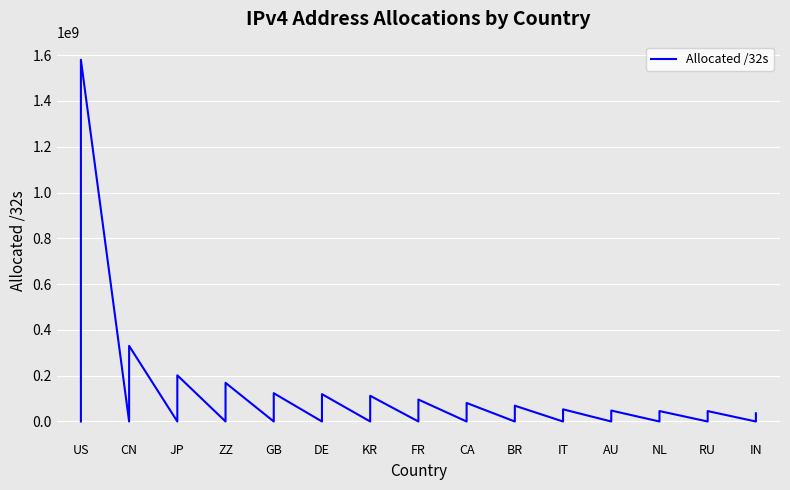

What is the difference between the maximum and minimum values?

1579786368